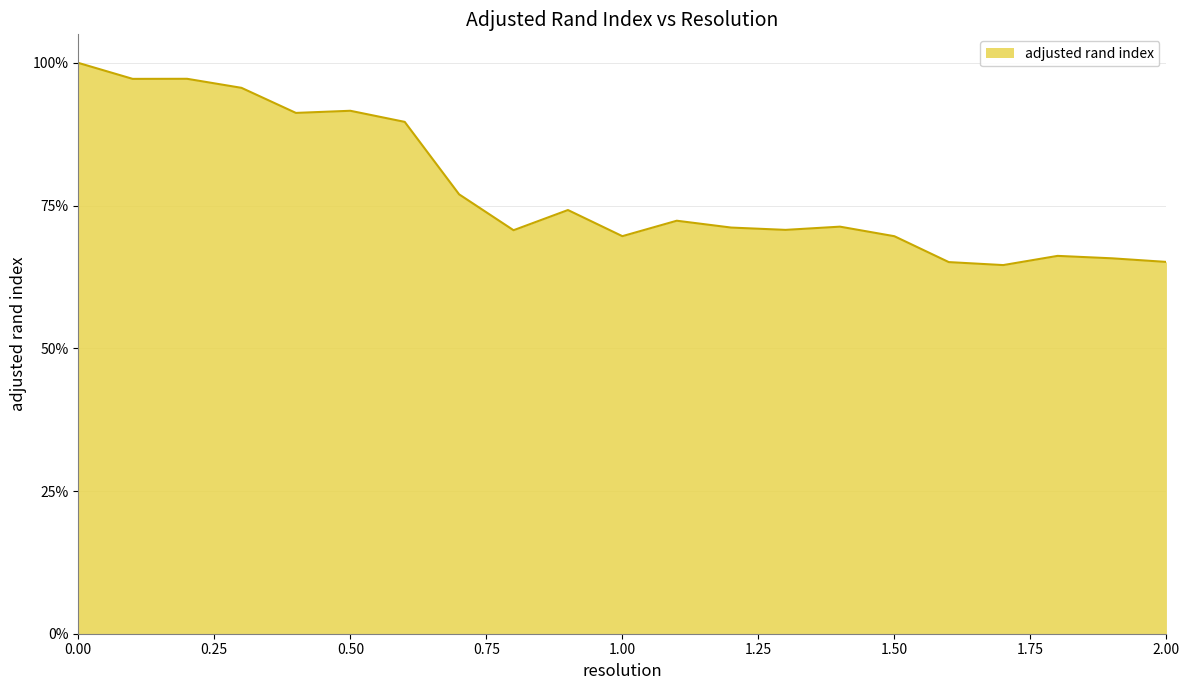

What is the value of the 7th point from the left?

0.9